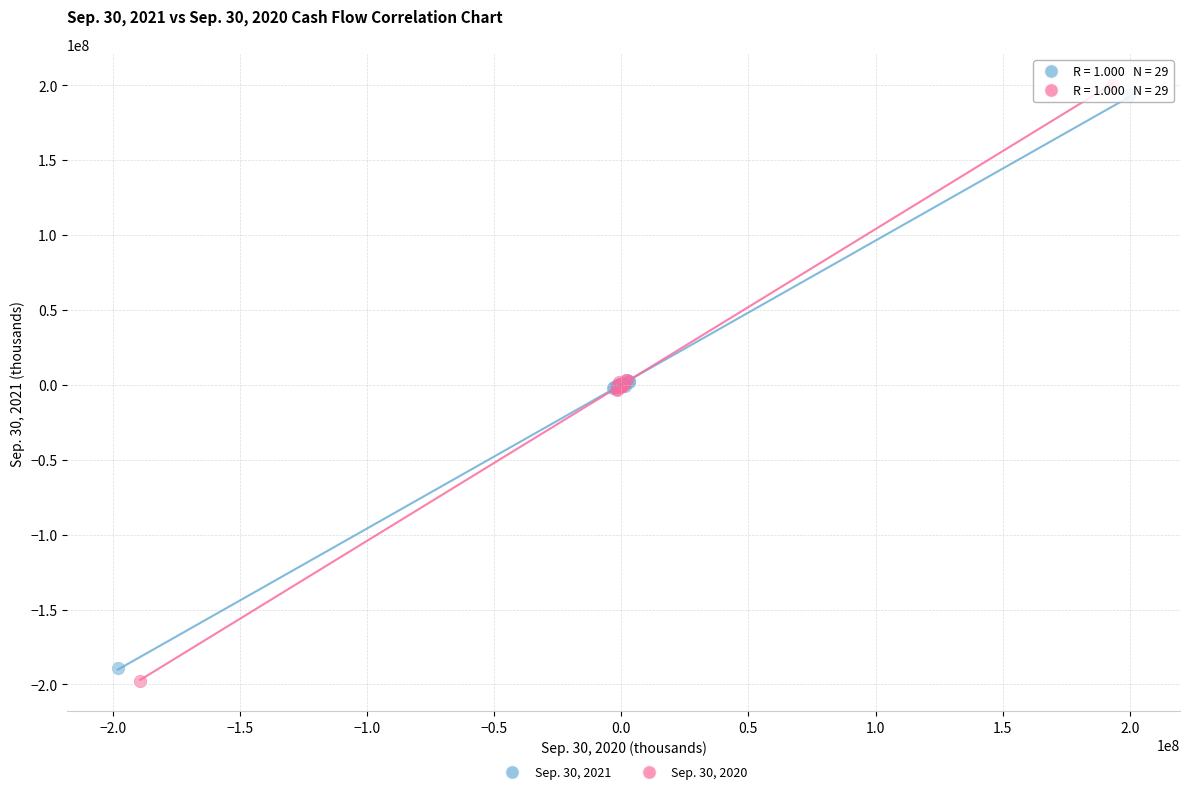

What are all the series names shown in the legend?

Sep. 30, 2021, Sep. 30, 2020